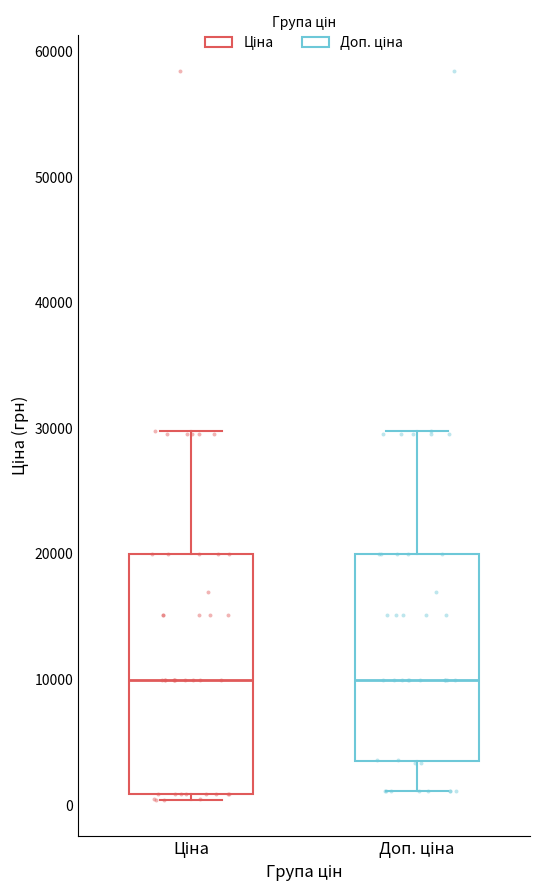

Reading left to right, transcribe this box plot: for each box, give where its median line is, the range the box spans, and where its two whiskers end, as read against the y-axis. The values are not printed on the chart, so give them approximately, as read against the axis.

Ціна: median 10000, box 1000 to 20000, whiskers 0 to 30000
Доп. ціна: median 10000, box 3000 to 20000, whiskers 1000 to 30000